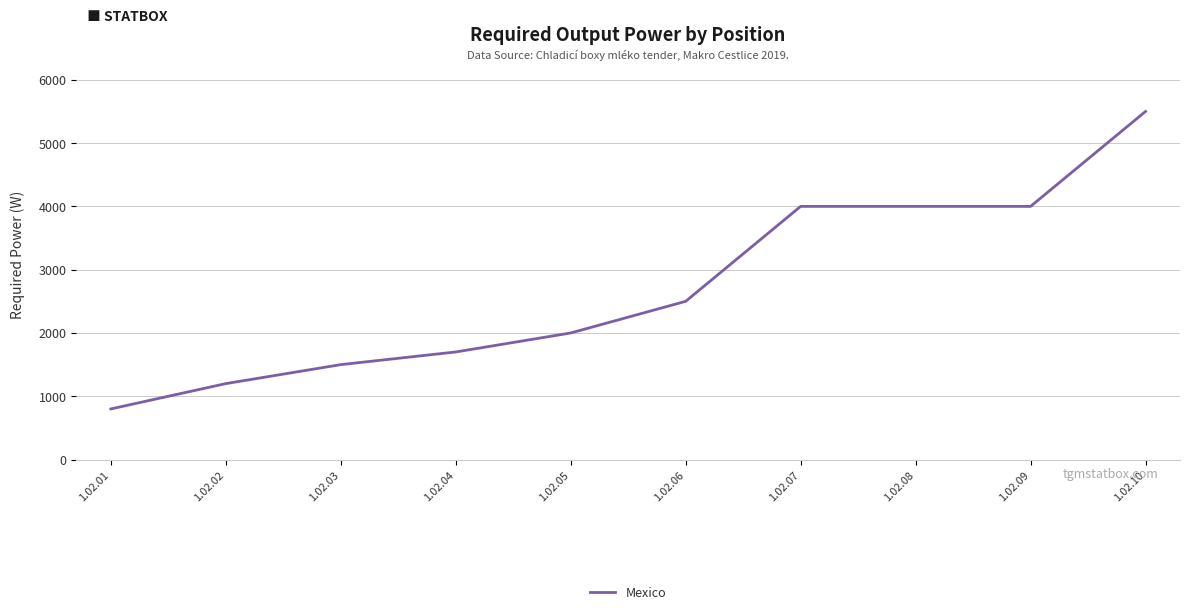

What is the difference between the values at 1.02.02 and 1.02.08?

2800